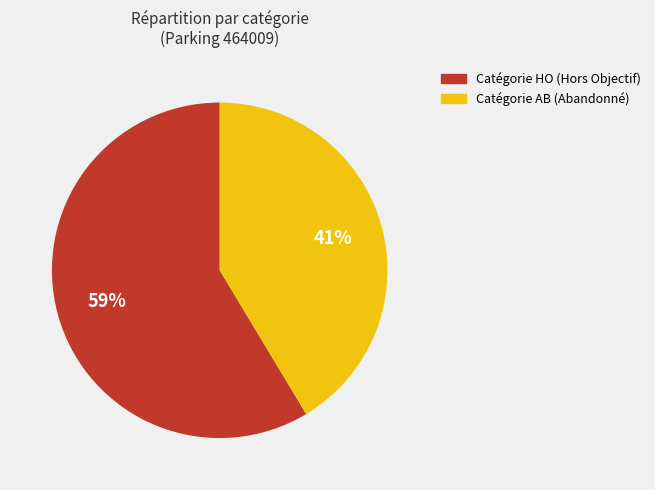

To the nearest percent, what is the average slice percentage?

50%